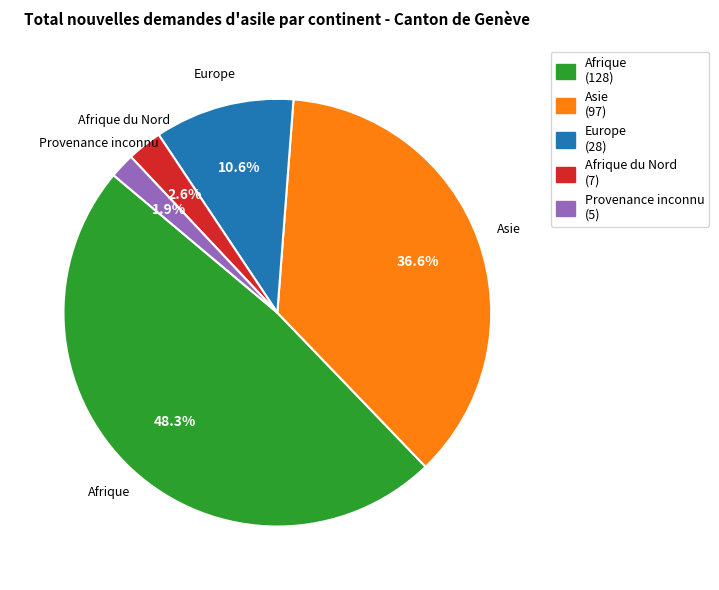

Rank the categories by value from highest to lowest.

Afrique, Asie, Europe, Afrique du Nord, Provenance inconnu